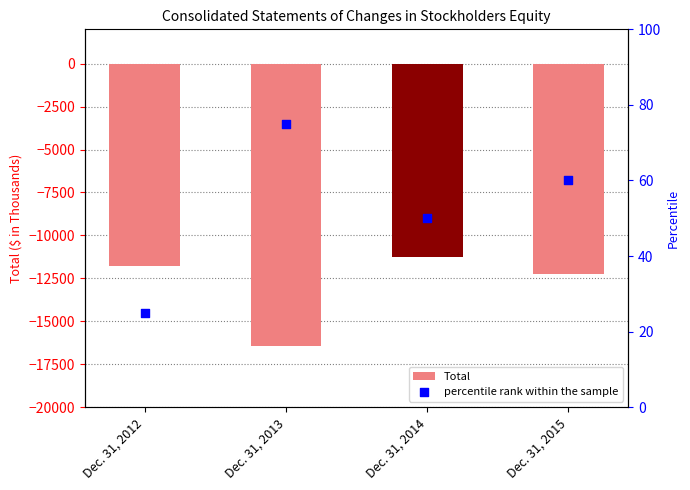

Which series has the largest total across all categories?

percentile rank within the sample